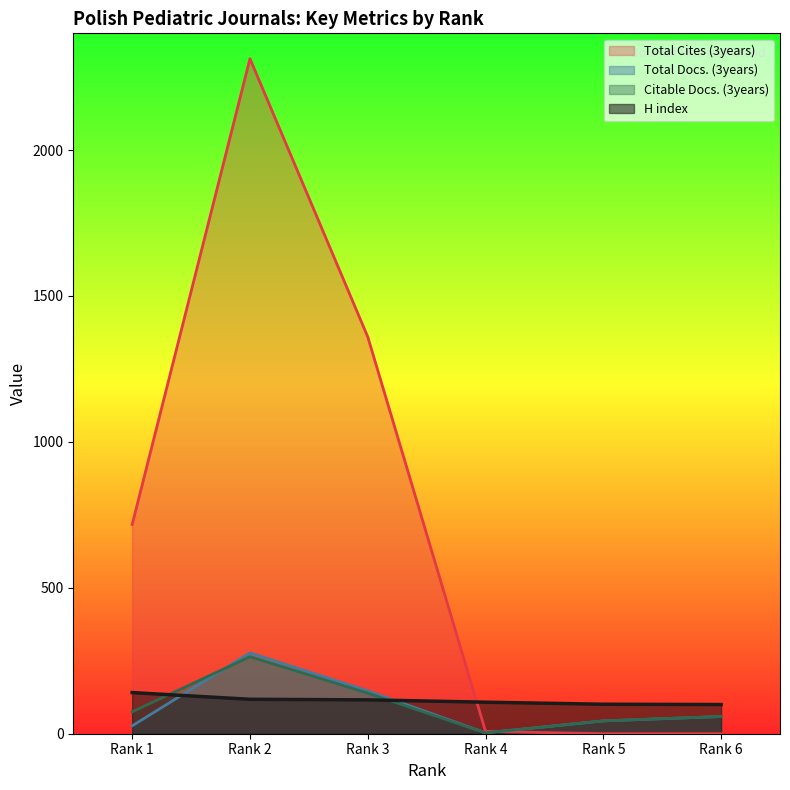

Between which two adjacent categories do Total Docs. (3years) and Citable Docs. (3years) first intersect?

Rank 1 and Rank 2